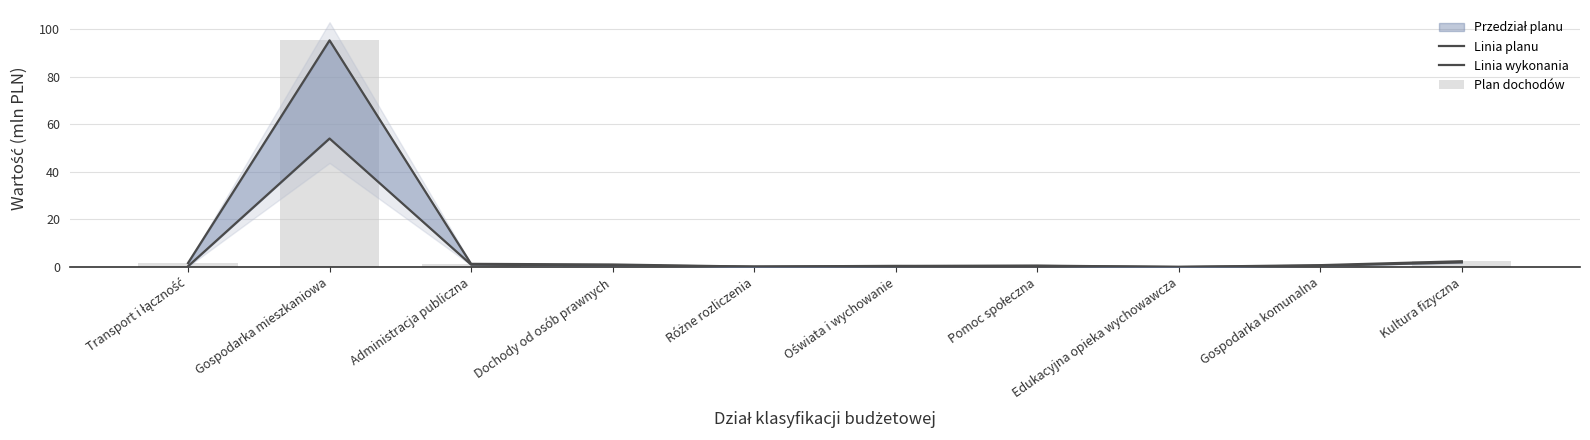

What is the value of the Plan dochodów bar at the 3rd from the left?

1.3